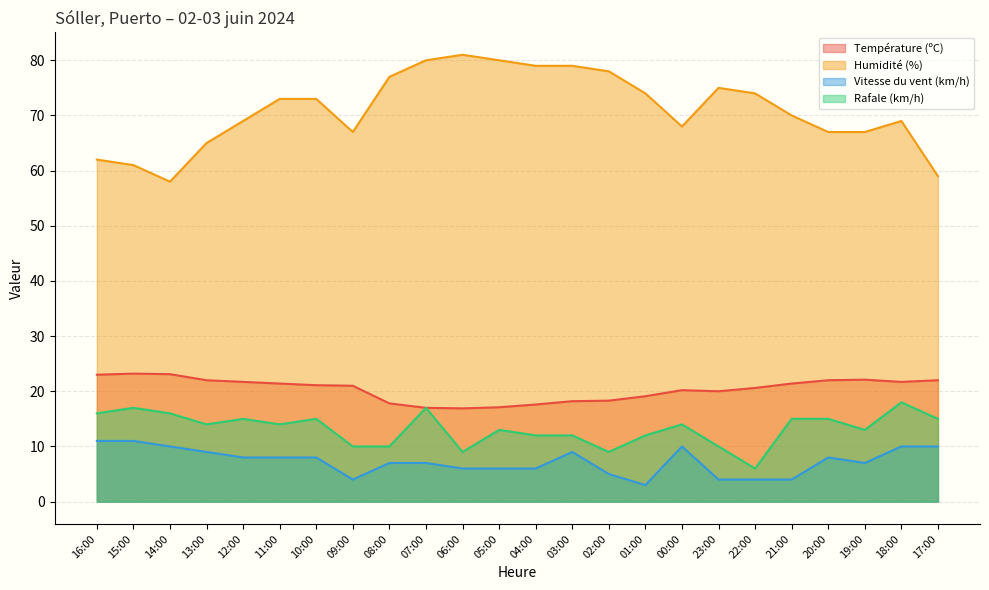

Between 10:00 and 02:00, which is larger?

10:00